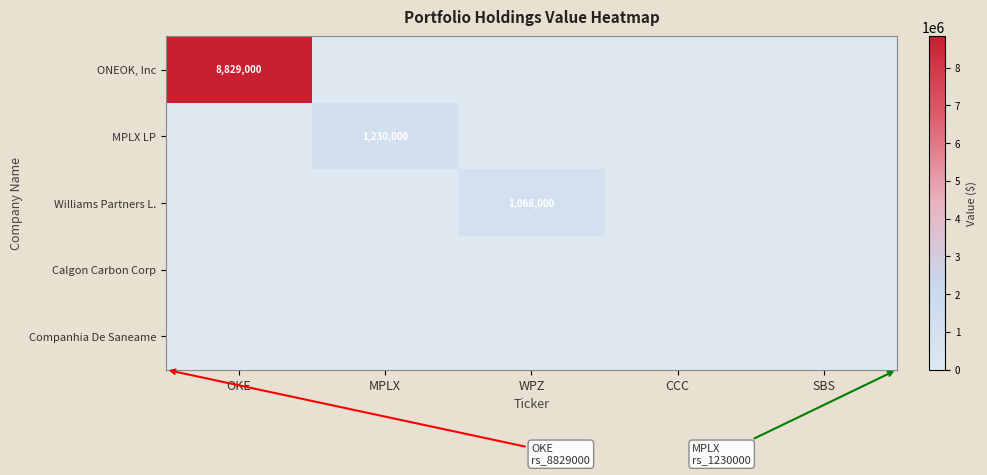

Which series changed the most between MPLX and WPZ?

MPLX LP